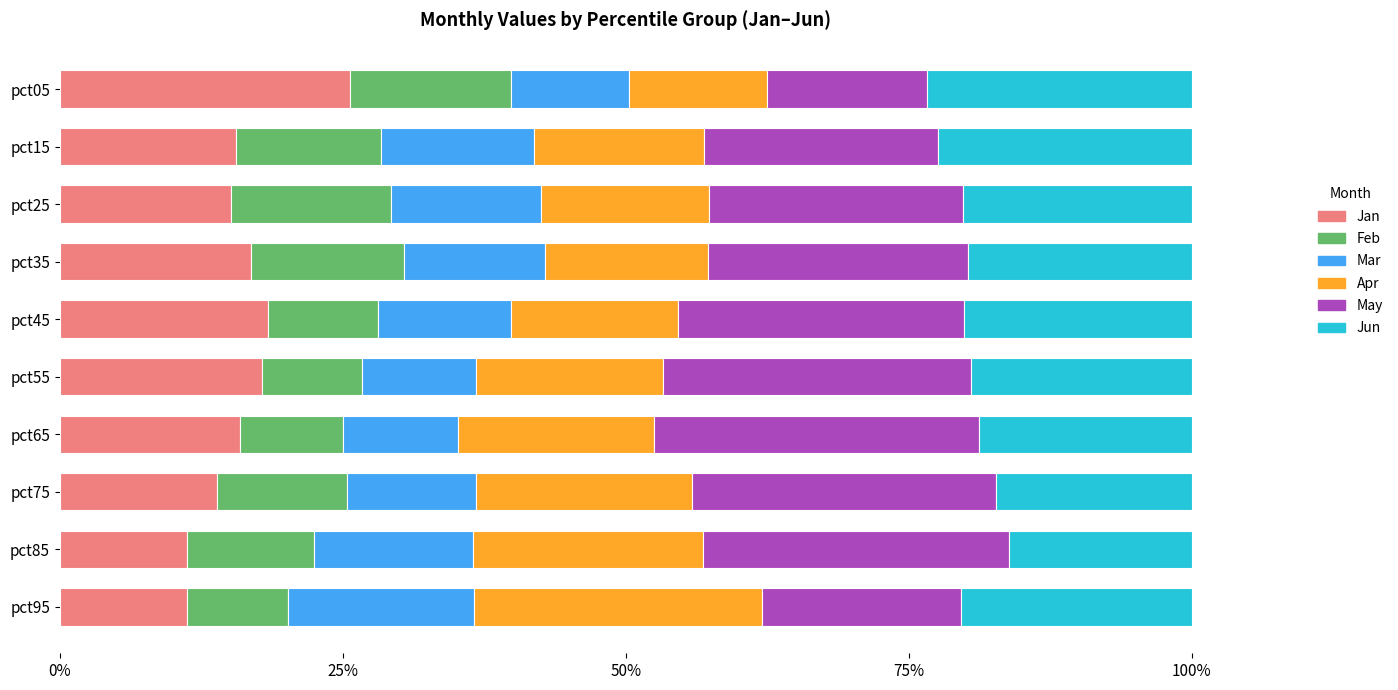

How many Jan values are between 0 and 1?

10